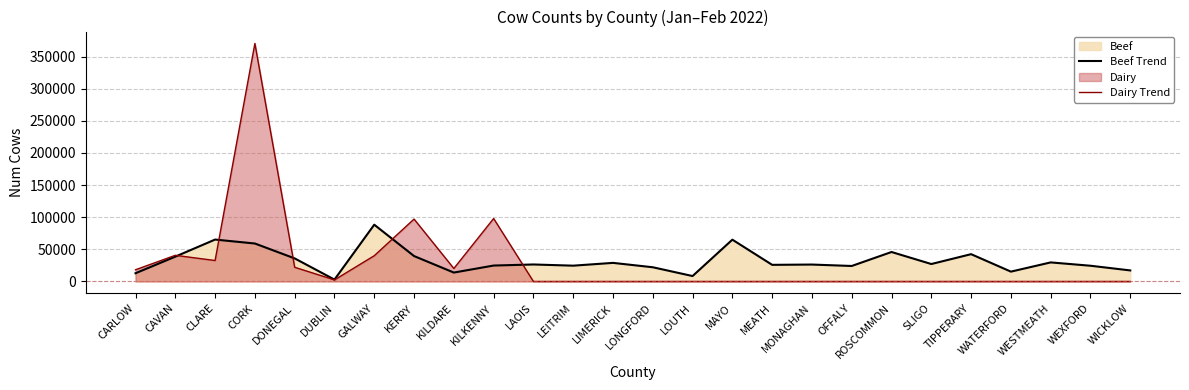

Reading right to left, transcribe all the data shown in this chart.

Beef Trend: 17163	24460	29639	15288	42464	27121	45838	24085	26305	25851	65041	8422	22095	28912	24569	26426	24760	13840	39532	88335	2917	35880	59050	65197	38627	12790
Dairy Trend: 0	0	0	0	0	0	0	0	0	0	0	0	0	0	0	0	97947	20196	97072	40056	2423	22069	370382	32582	40668	18200